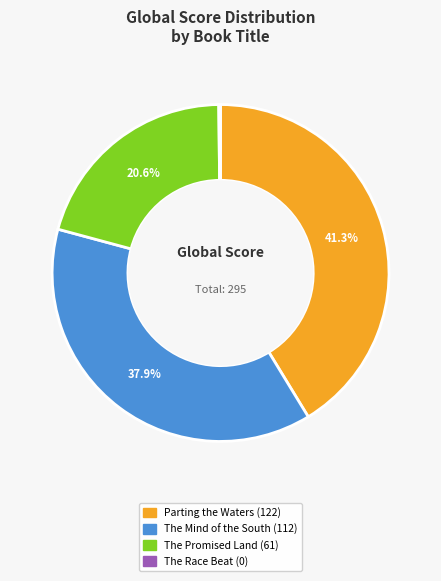

Approximately how many times larger is the value at The Promised Land compared to Parting the Waters?

0.5